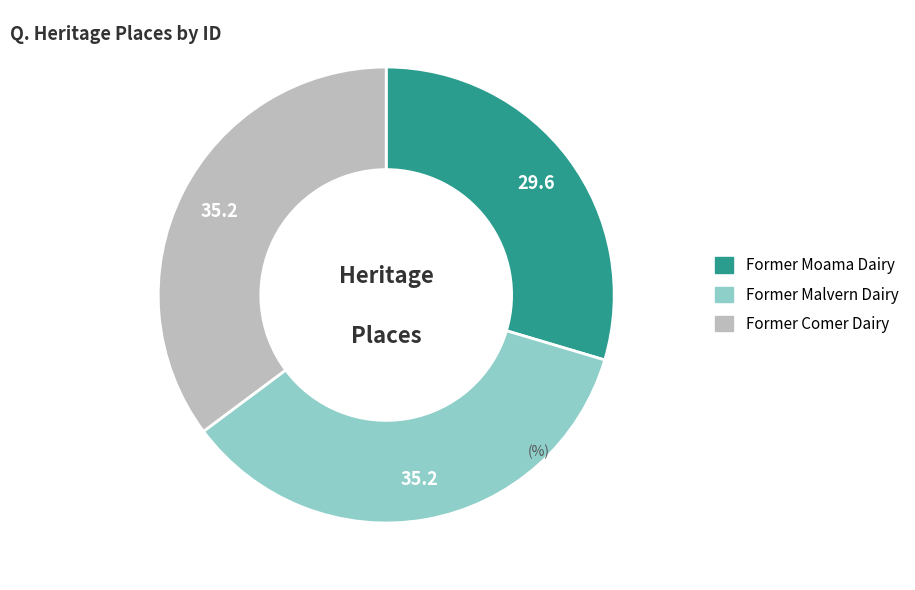

True or false: Former Comer Dairy accounts for 35% of the total.

True